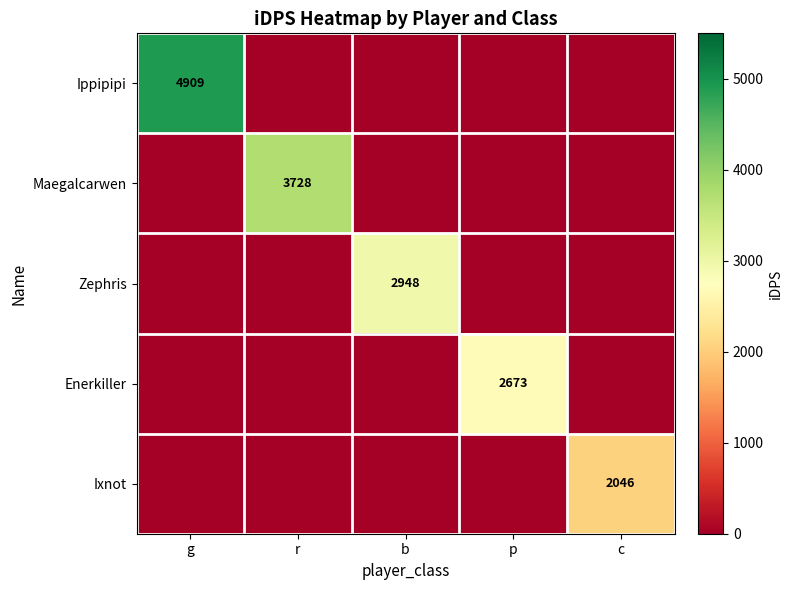

List the labels in order of Maegalcarwen value, largest first.

r, g, b, p, c